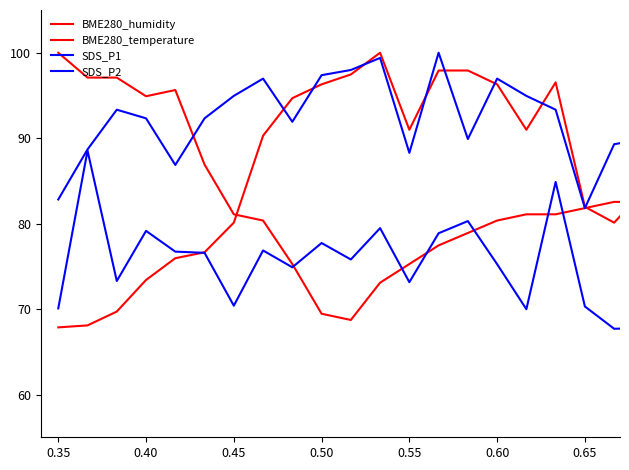

What is the difference between the second highest and minimum values in the BME280_humidity series?

37.9